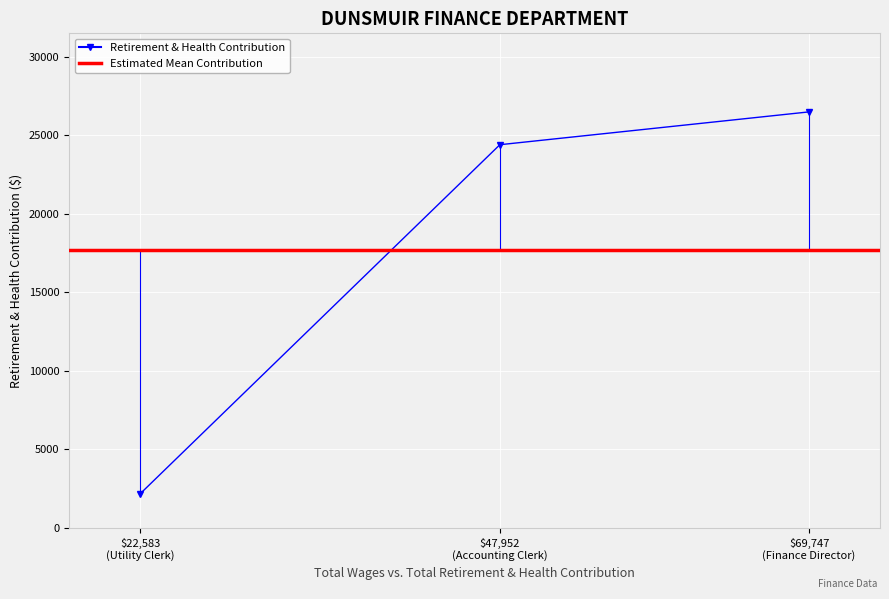

What is the difference between the second highest and minimum values?

22233